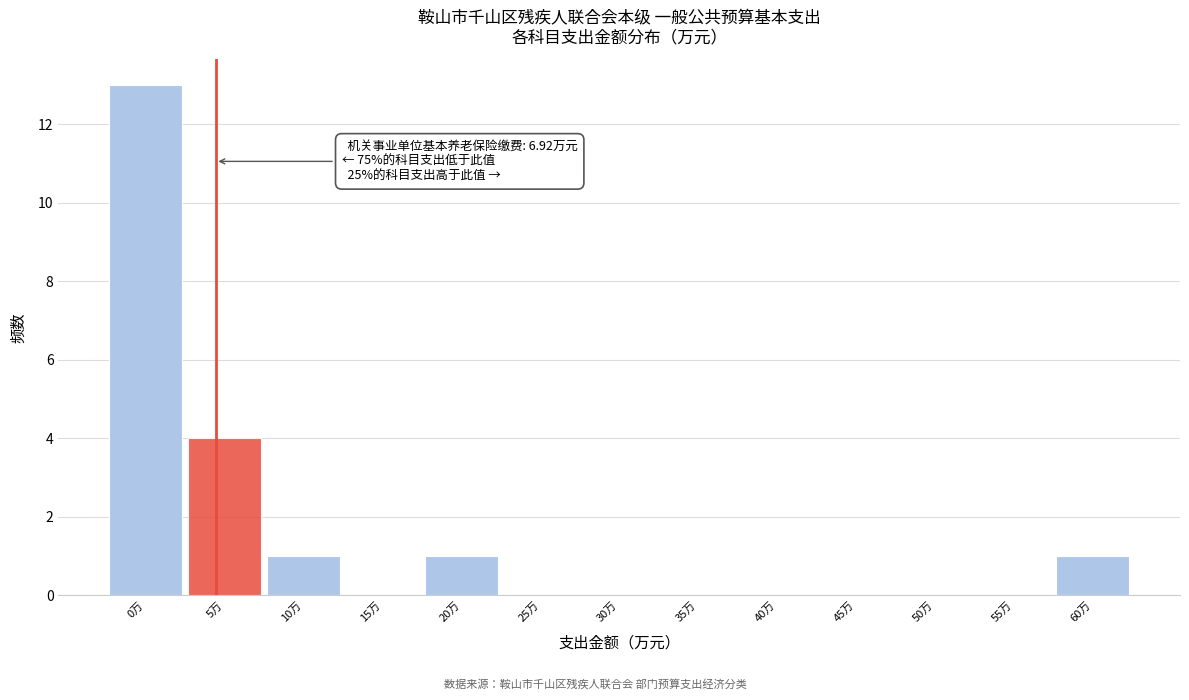

Reading right to left, list all the values displayed in this chart.

60万=1	55万=0	50万=0	45万=0	40万=0	35万=0	30万=0	25万=0	20万=1	15万=0	10万=1	5万=4	0万=13